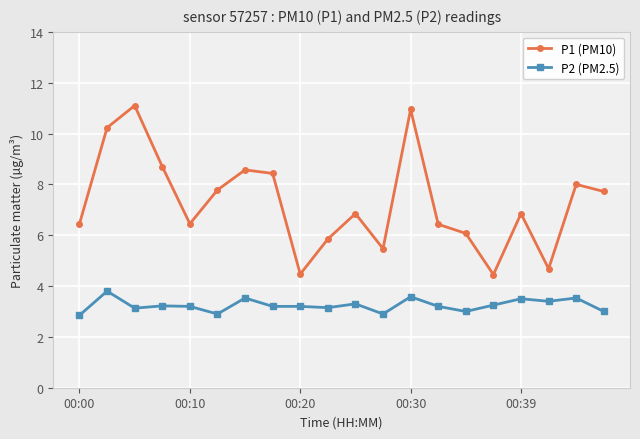

What is the value of the P2 (PM2.5) point at the 6th from the left?

2.9